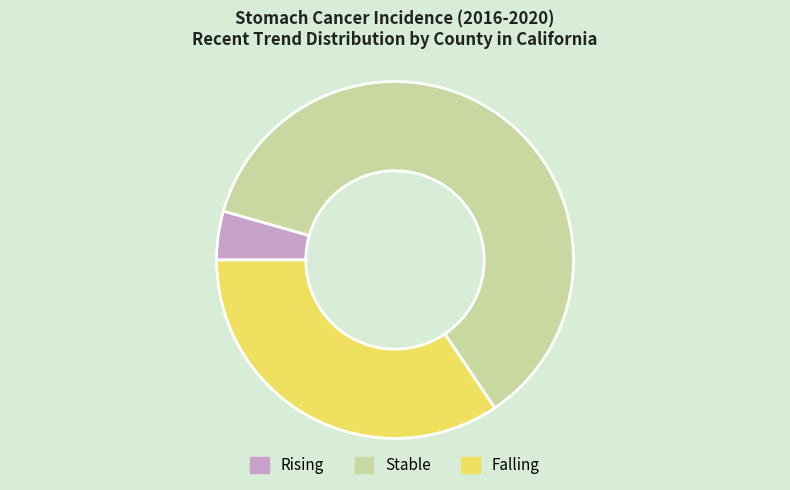

Is there any slice that represents more than half of the pie?

Yes